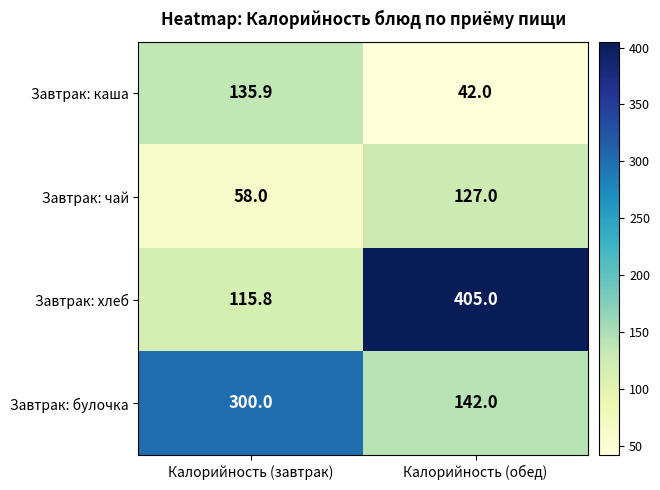

Which series has the largest total across all categories?

Завтрак: хлеб